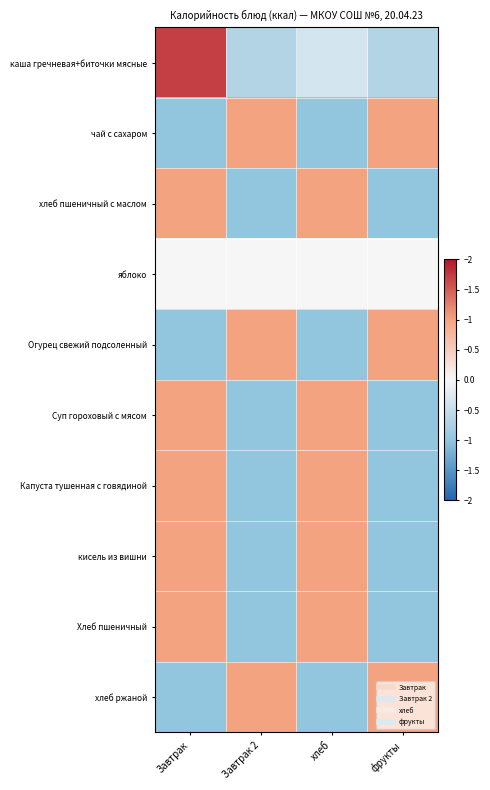

Reading left to right, what are all the values shown in this chart?

каша гречневая+биточки мясные: Завтрак=1.7	Завтрак 2=-0.7	хлеб=-0.4	фрукты=-0.7
чай с сахаром: Завтрак=-1.0	Завтрак 2=1.0	хлеб=-1.0	фрукты=1.0
хлеб пшеничный с маслом: Завтрак=1.0	Завтрак 2=-1.0	хлеб=1.0	фрукты=-1.0
яблоко: Завтрак=0.0	Завтрак 2=0.0	хлеб=0.0	фрукты=0.0
Огурец свежий подсоленный: Завтрак=-1.0	Завтрак 2=1.0	хлеб=-1.0	фрукты=1.0
Суп гороховый с мясом: Завтрак=1.0	Завтрак 2=-1.0	хлеб=1.0	фрукты=-1.0
Капуста тушенная с говядиной: Завтрак=1.0	Завтрак 2=-1.0	хлеб=1.0	фрукты=-1.0
кисель из вишни: Завтрак=1.0	Завтрак 2=-1.0	хлеб=1.0	фрукты=-1.0
Хлеб пшеничный: Завтрак=1.0	Завтрак 2=-1.0	хлеб=1.0	фрукты=-1.0
хлеб ржаной: Завтрак=-1.0	Завтрак 2=1.0	хлеб=-1.0	фрукты=1.0